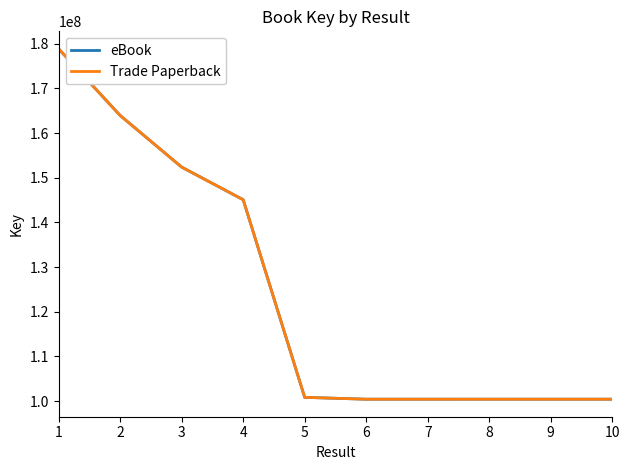

Is the value of Trade Paperback at 2 greater than the value of eBook at 9?

Yes